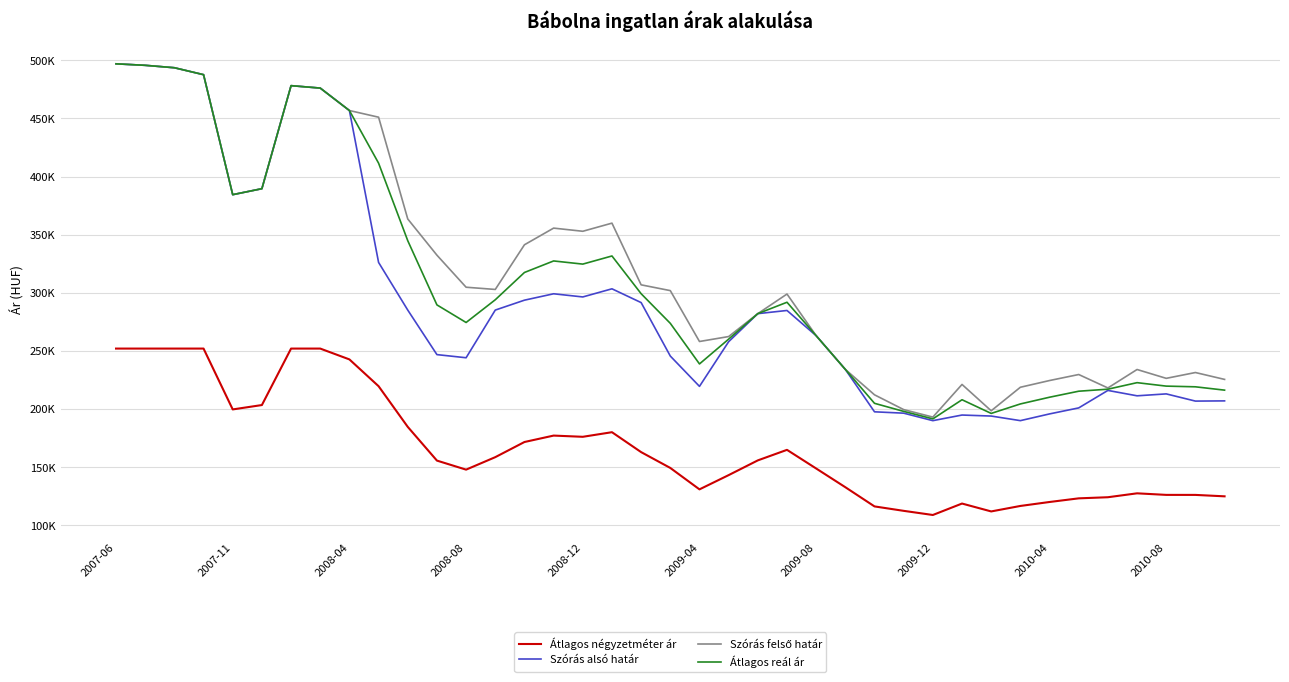

True or false: Átlagos reál ár and Szórás felső határ cross at least once.

False